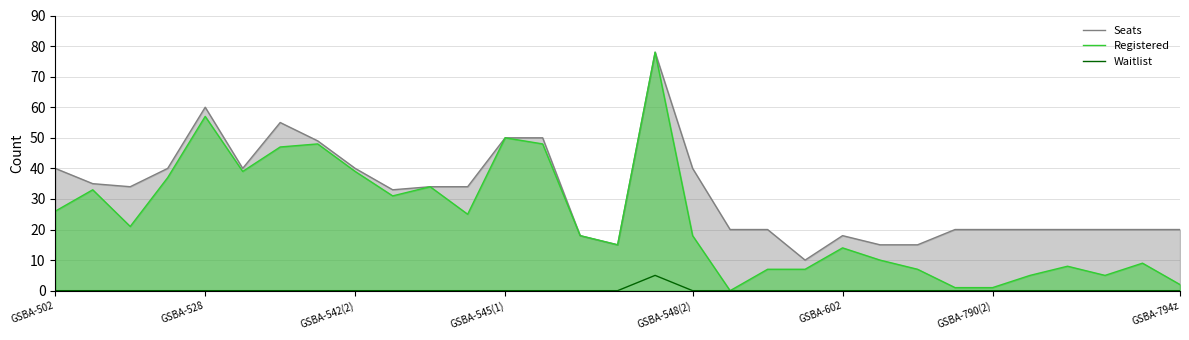

True or false: Seats and Waitlist cross at least once.

False